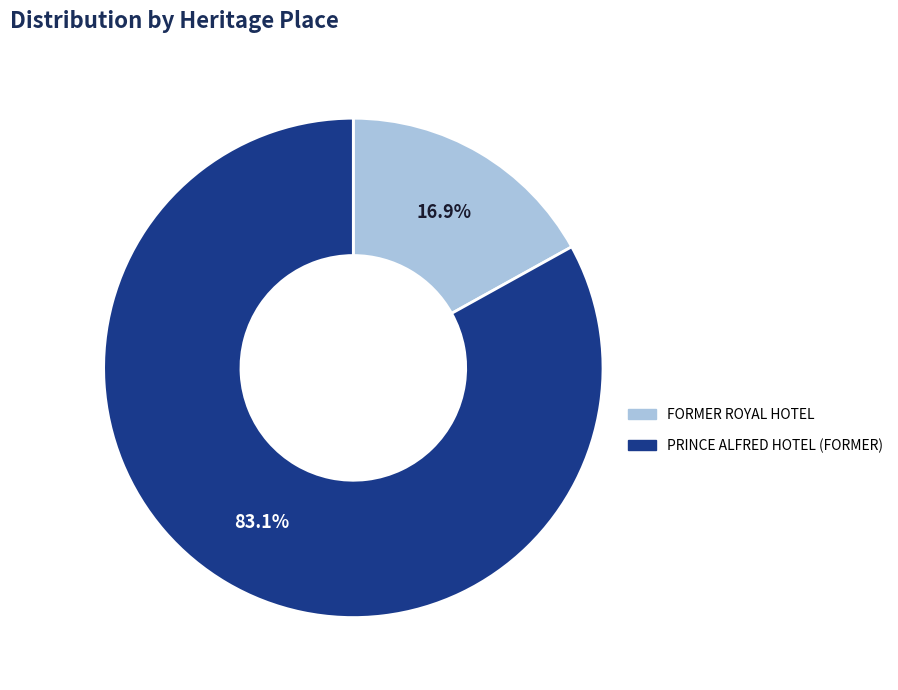

What percentage is NOT represented by FORMER ROYAL HOTEL?

83.1%